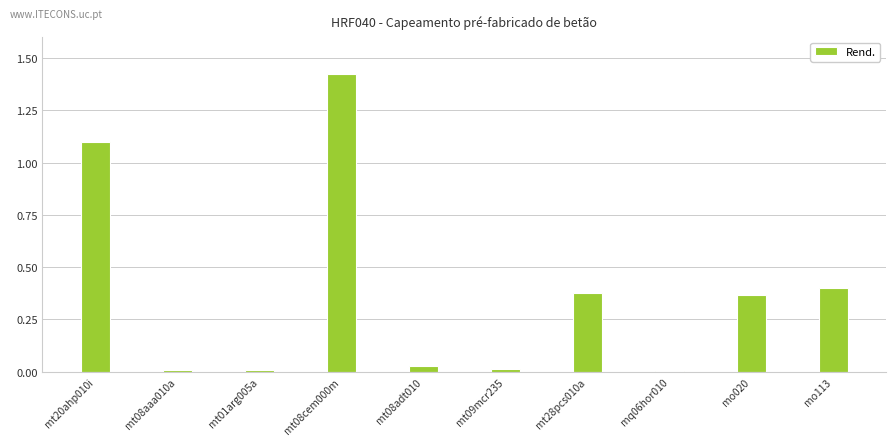

Are the bars horizontal?

No